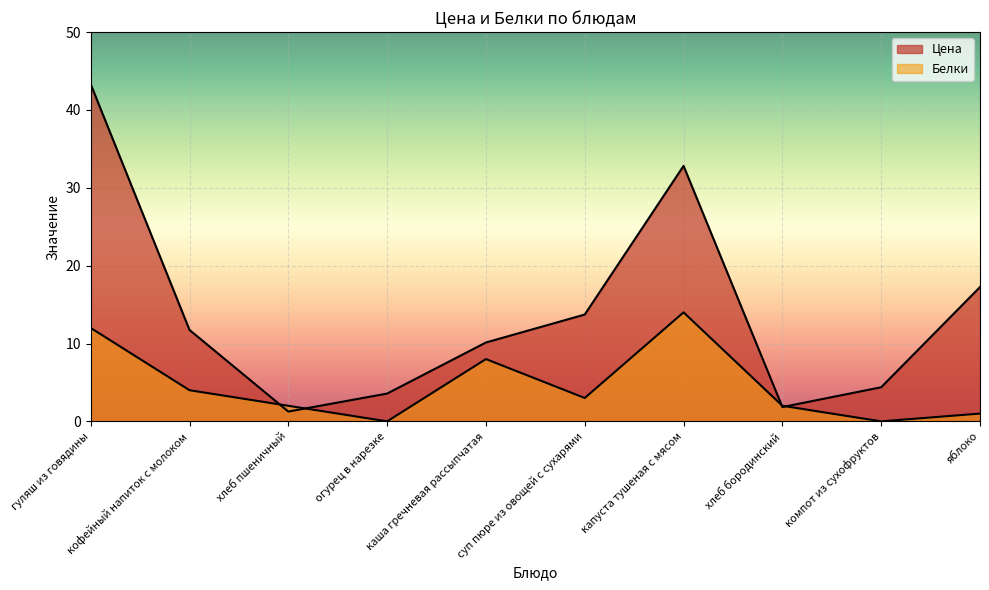

True or false: Цена has a value of 0.7 at хлеб пшеничный.

False